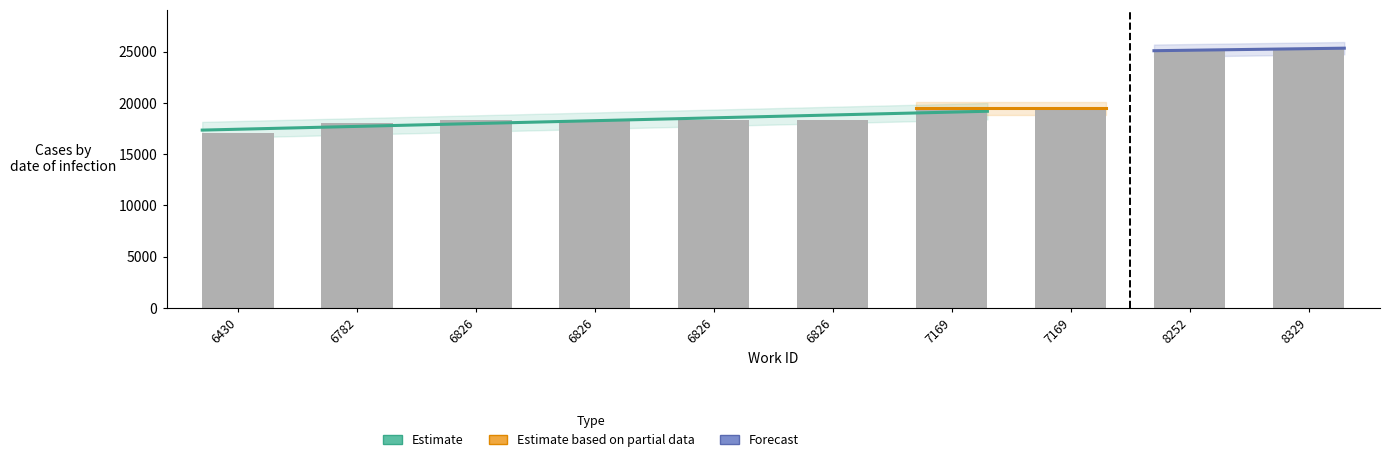

Where does the data first go above 18325?

7169